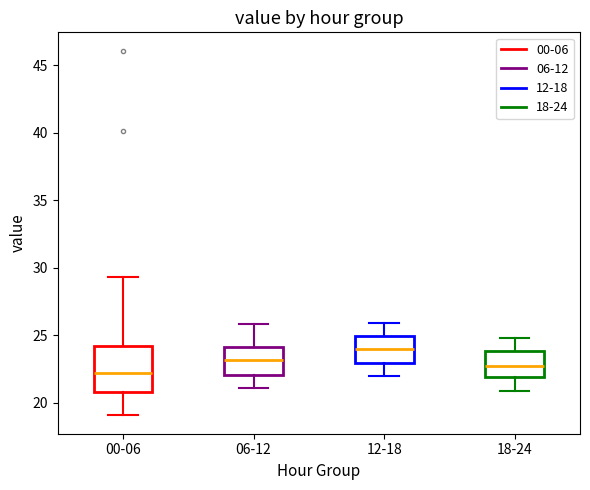

Where is the lower edge of the box for 18-24 on the y-axis? The values are not printed on the chart, so give them approximately, as read against the axis.

22.0